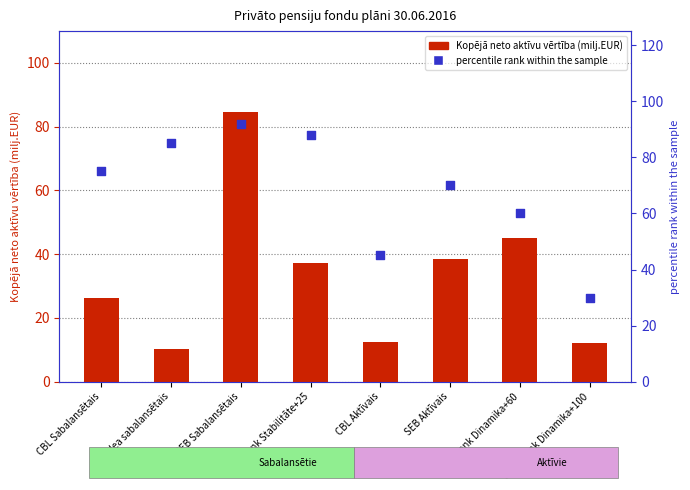

At which category is the sum across all series the highest?

SEB Sabalansētais